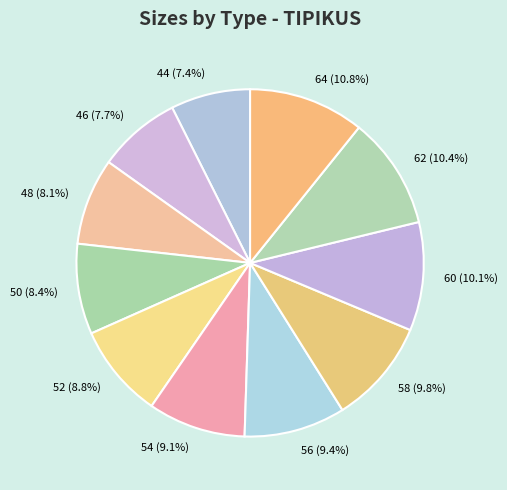

What percentage is NOT represented by 54 (9.1%)?

90.9%